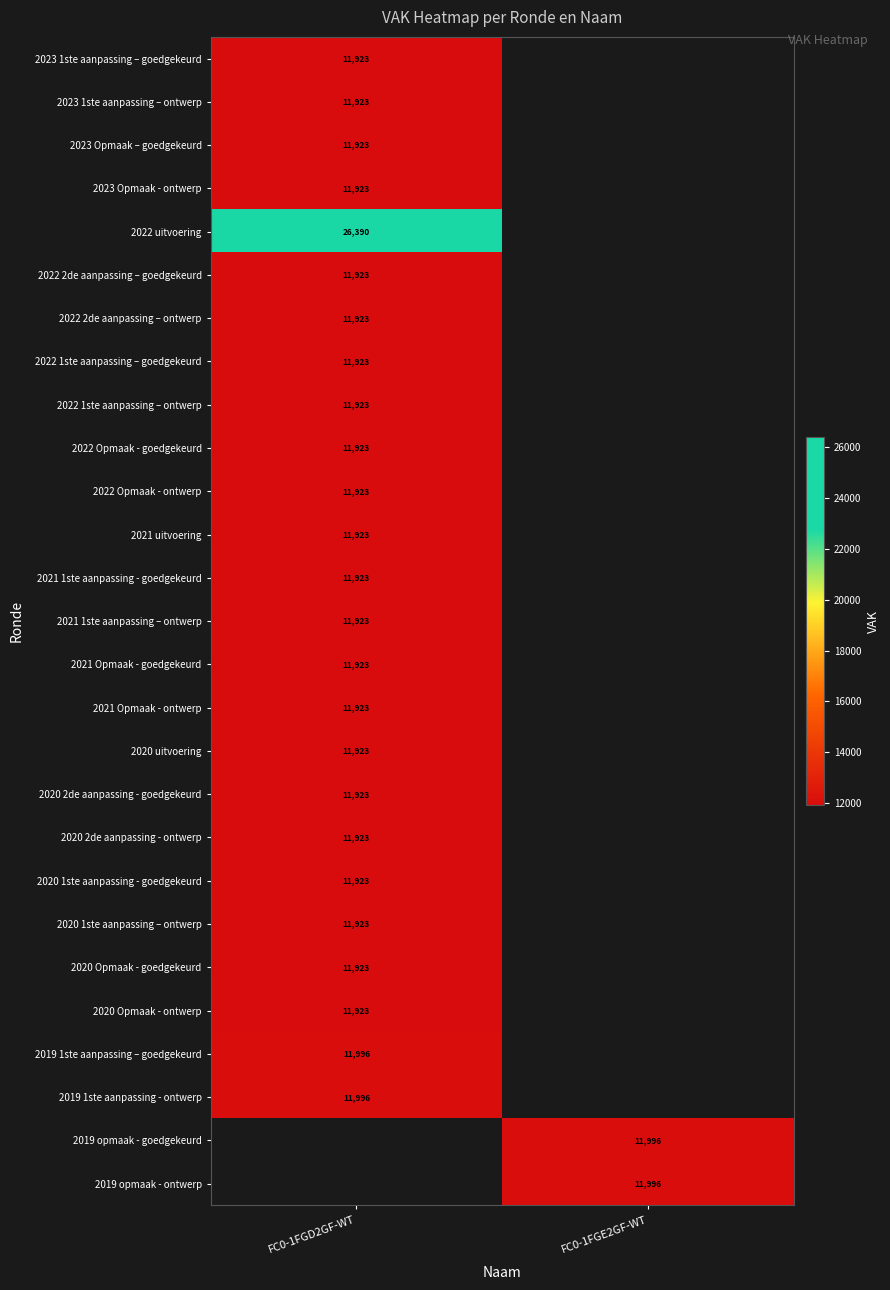

Which category has the lowest value across all series?

FC0-1FGD2GF-WT